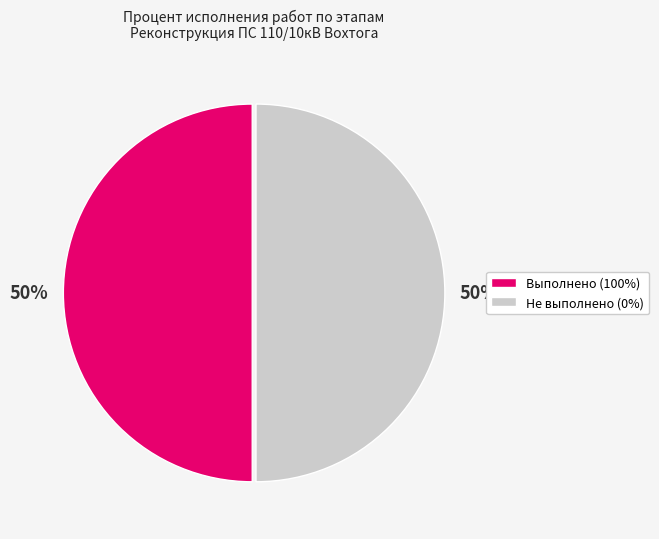

To the nearest percent, what is the average slice percentage?

50%